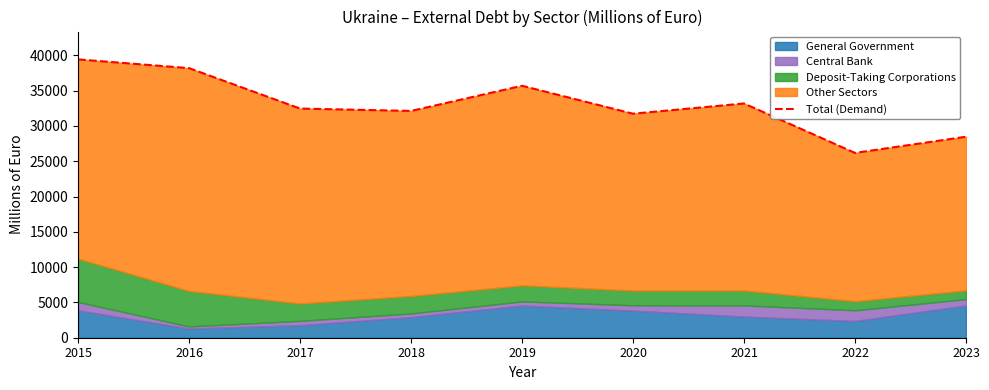

What is the maximum value shown in the chart?

39438